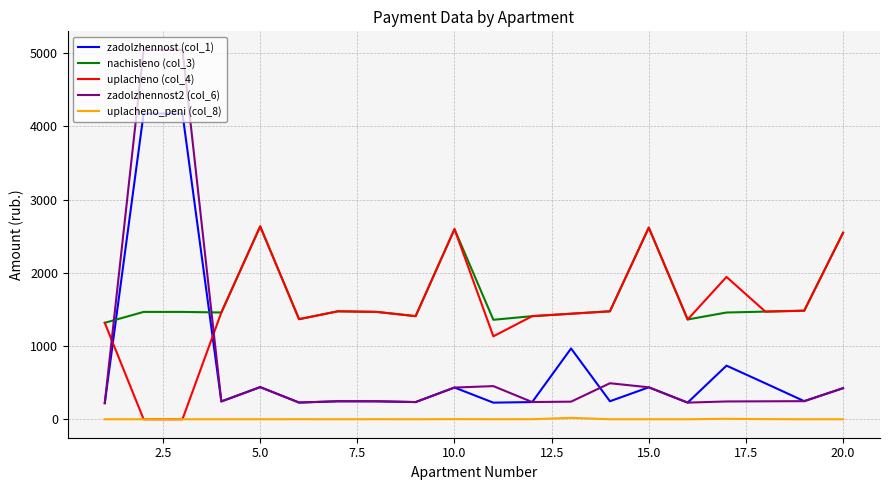

What is the greatest value displayed?

5043.9